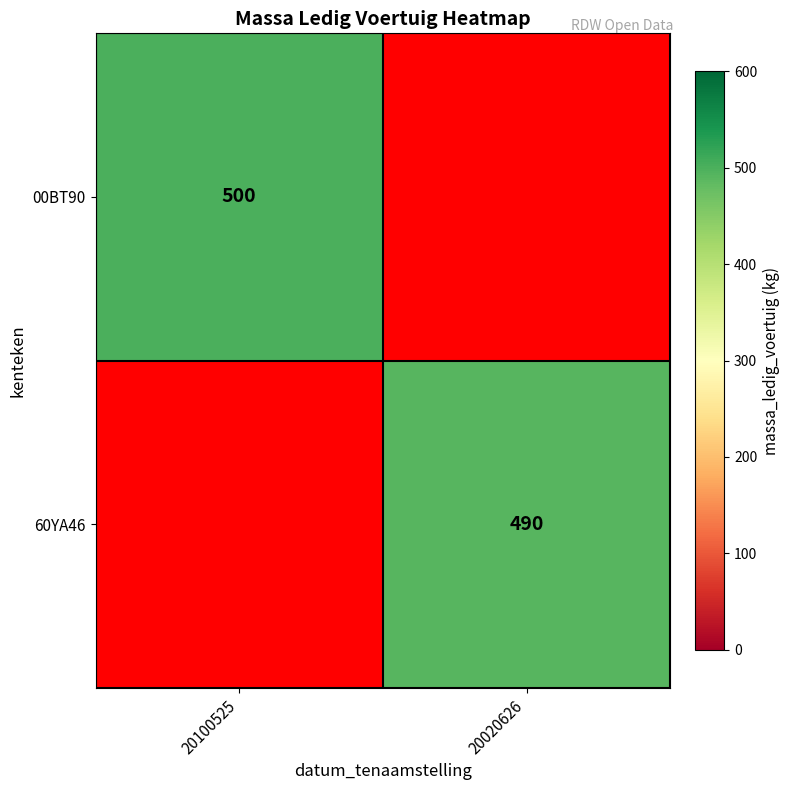

How many categories are shown in the chart?

2